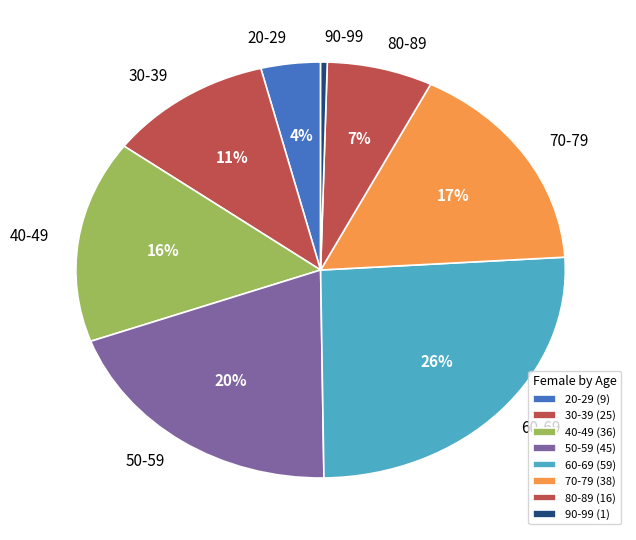

How many segments does this pie chart have?

8